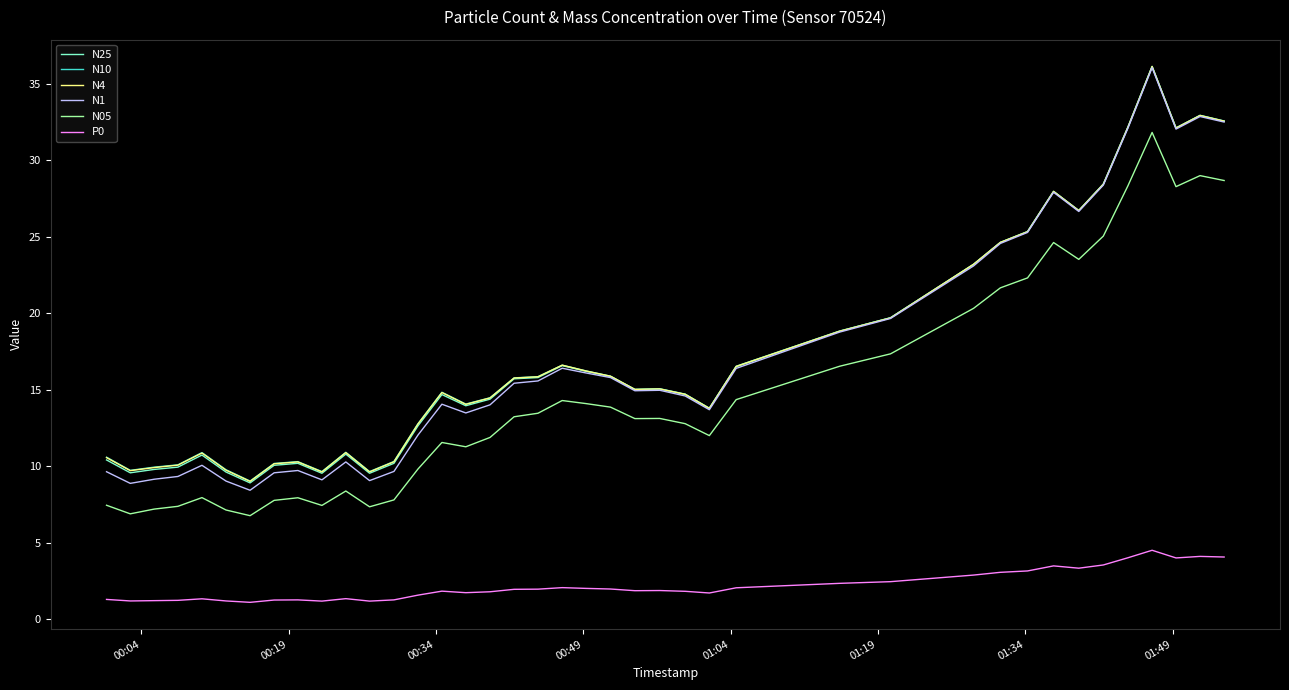

Which series has the largest range (max minus min)?

N1